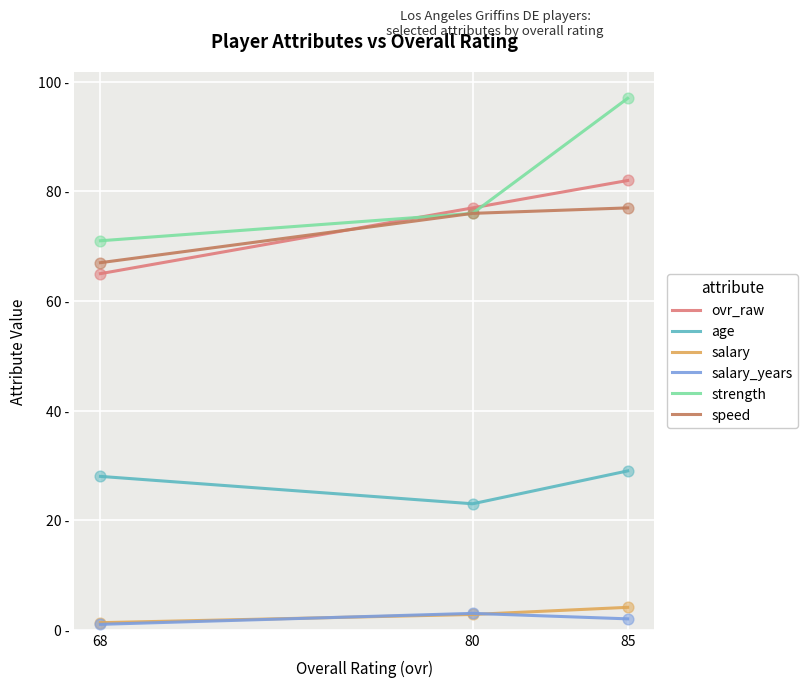

Which series has the largest total across all categories?

strength